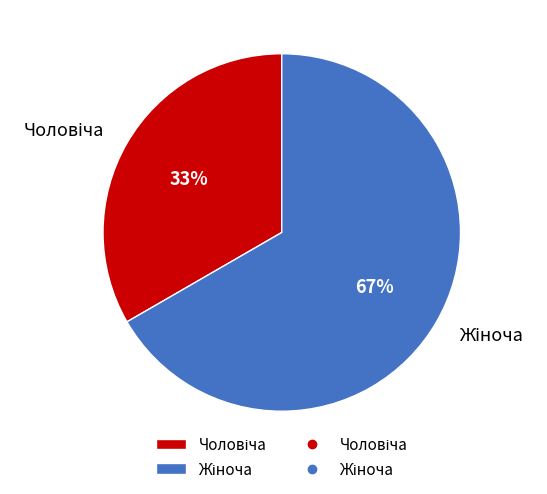

Does any single category account for the majority?

Yes